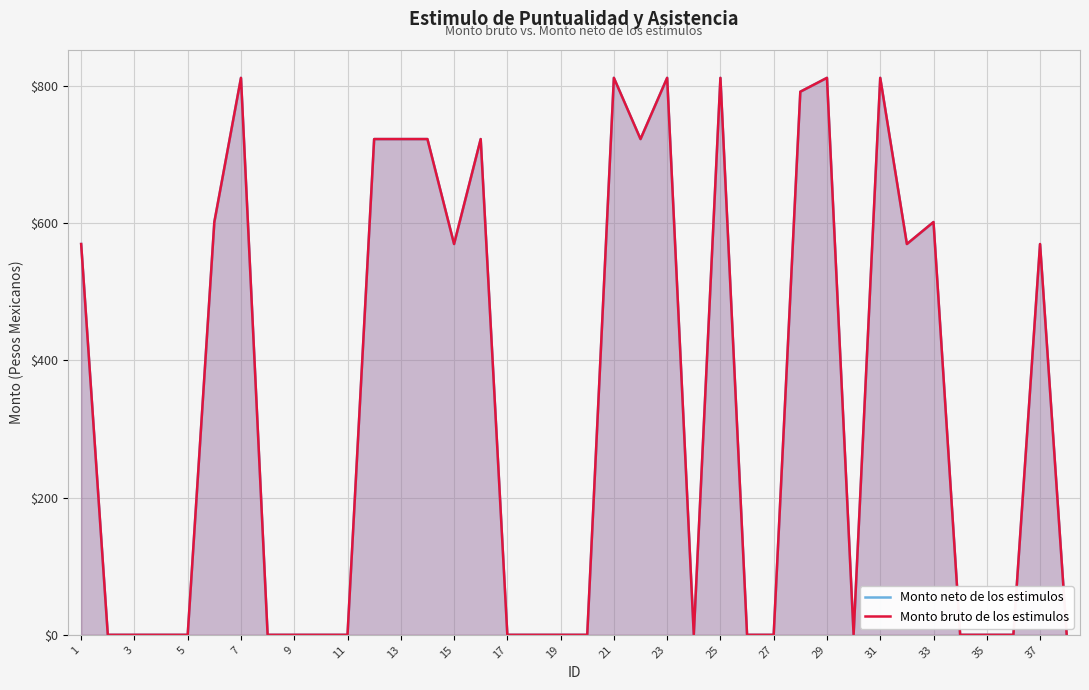

Which category has the lowest value in the Monto neto de los estimulos series?

3